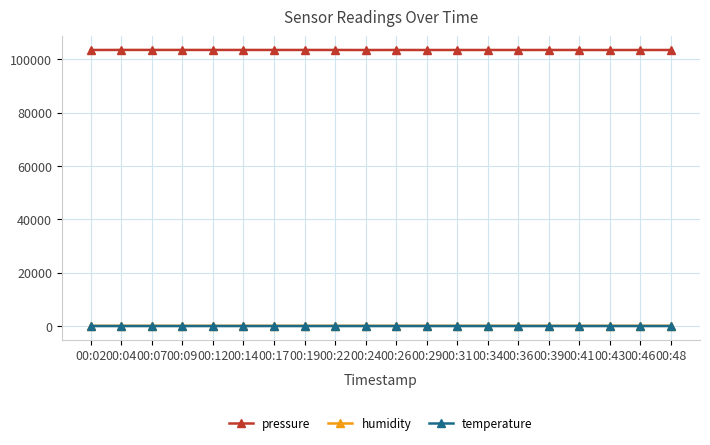

The value of temperature at 00:17 is 3.1. True or false?

True